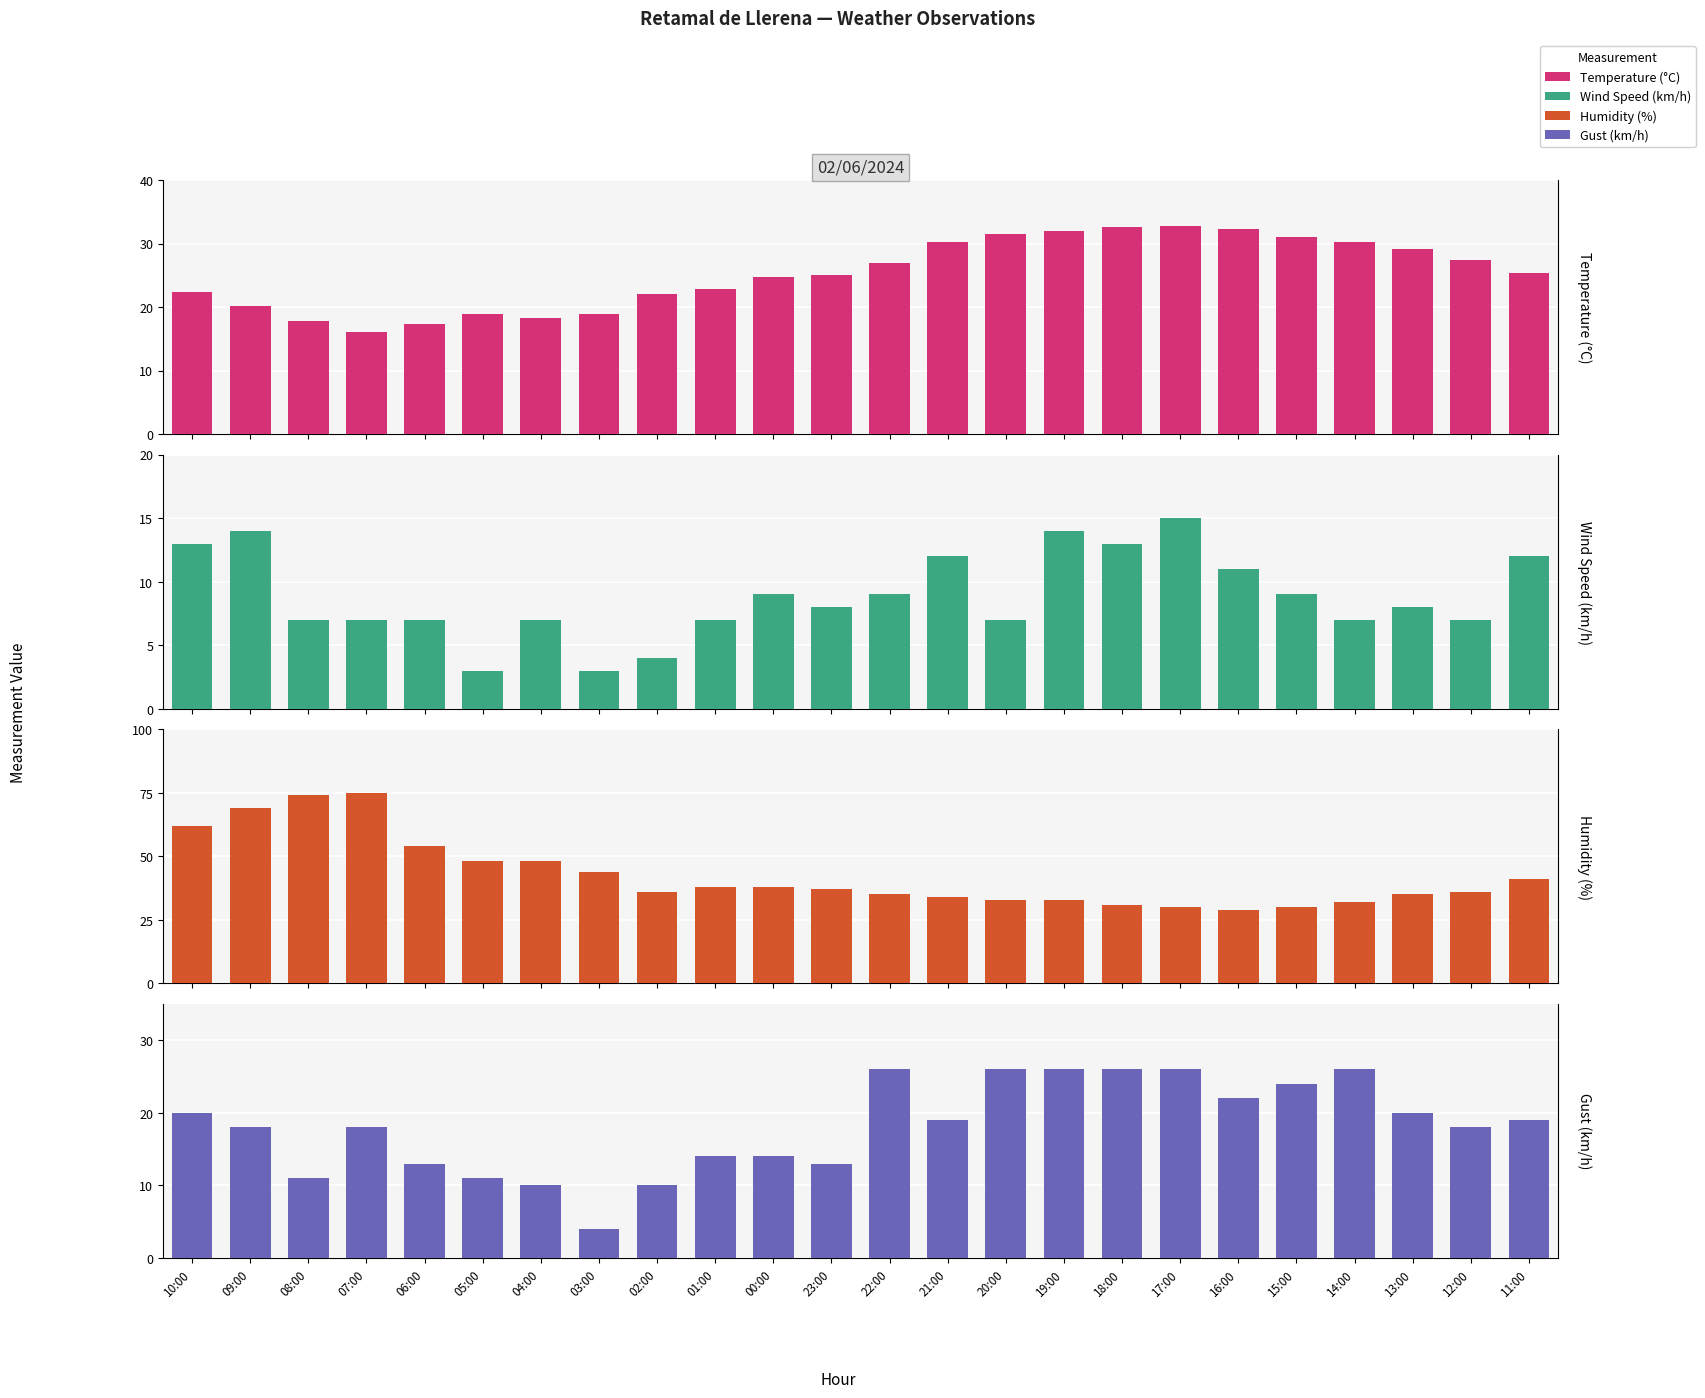

Read the Gust (km/h) value at 05:00.

11.0